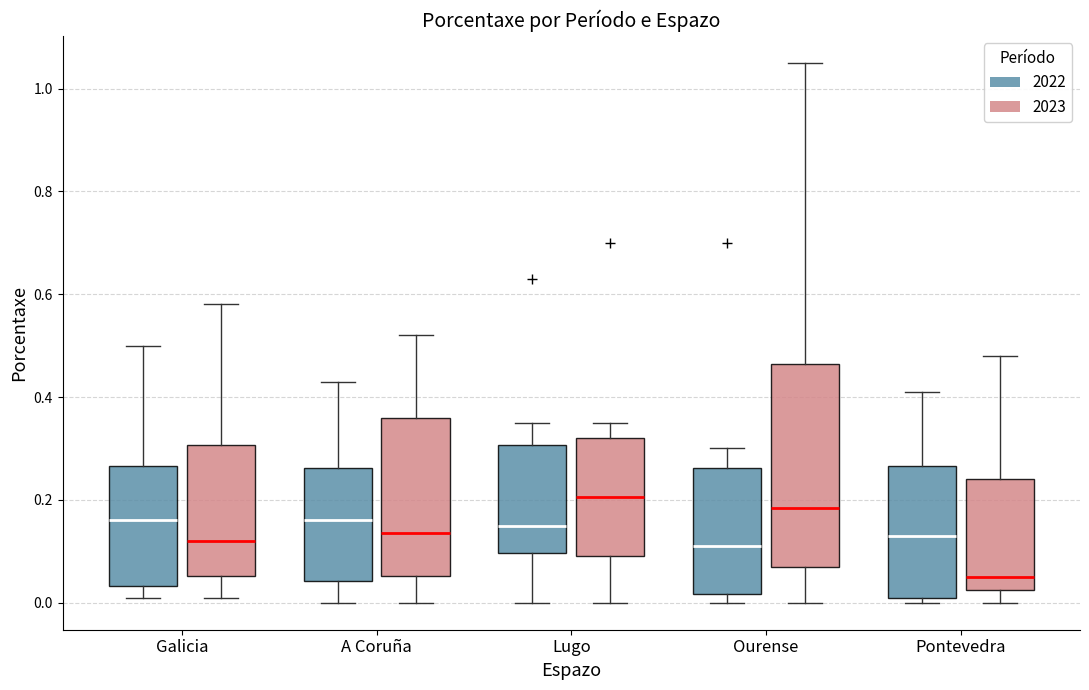

Reading left to right, read every box against the y-axis: the position of its median line, the range the box covers, and the ends of its whiskers. The values are not printed on the chart, so give them approximately, as read against the axis.

Galicia (2022): median 0.16, box 0.04 to 0.26, whiskers 0.02 to 0.50
Galicia (2023): median 0.12, box 0.06 to 0.30, whiskers 0.02 to 0.58
A Coruña (2022): median 0.16, box 0.04 to 0.26, whiskers 0.00 to 0.44
A Coruña (2023): median 0.14, box 0.06 to 0.36, whiskers 0.00 to 0.52
Lugo (2022): median 0.16, box 0.10 to 0.30, whiskers 0.00 to 0.36
Lugo (2023): median 0.20, box 0.10 to 0.32, whiskers 0.00 to 0.36
Ourense (2022): median 0.12, box 0.02 to 0.26, whiskers 0.00 to 0.30
Ourense (2023): median 0.18, box 0.08 to 0.46, whiskers 0.00 to 1.06
Pontevedra (2022): median 0.14, box 0.02 to 0.26, whiskers 0.00 to 0.42
Pontevedra (2023): median 0.06, box 0.02 to 0.24, whiskers 0.00 to 0.48